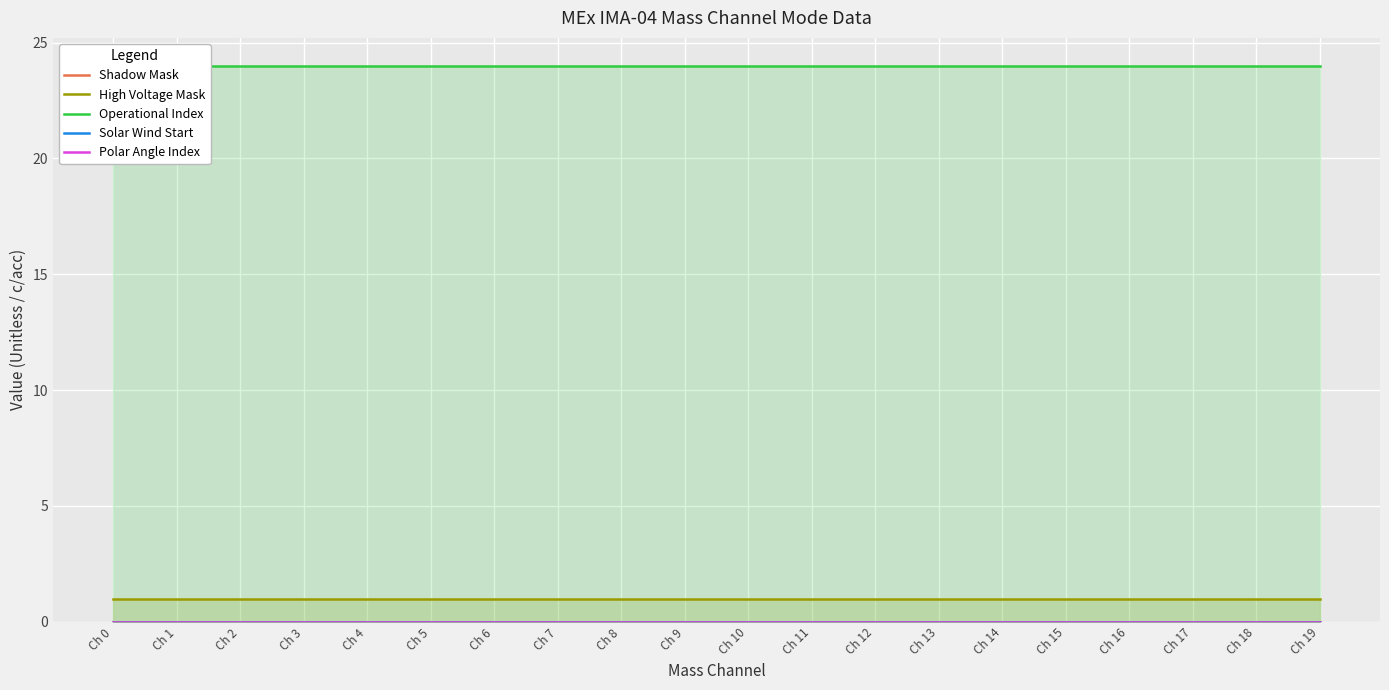

Where is Solar Wind Start nearest to the value 0?

Ch 0